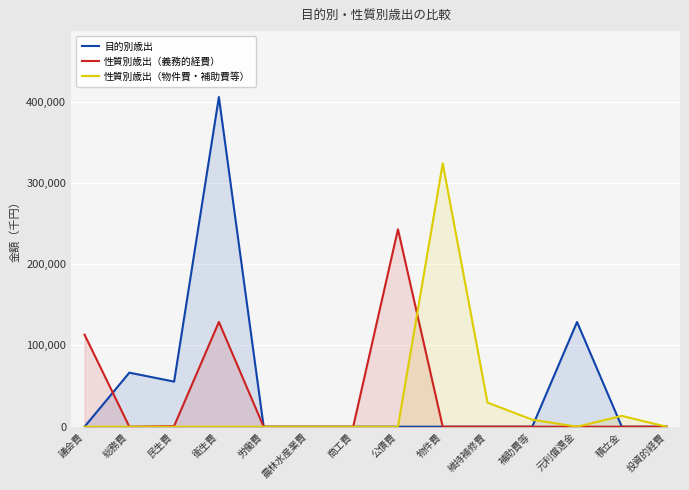

How many interior local valleys does the 性質別歳出（義務的経費） series have?

1